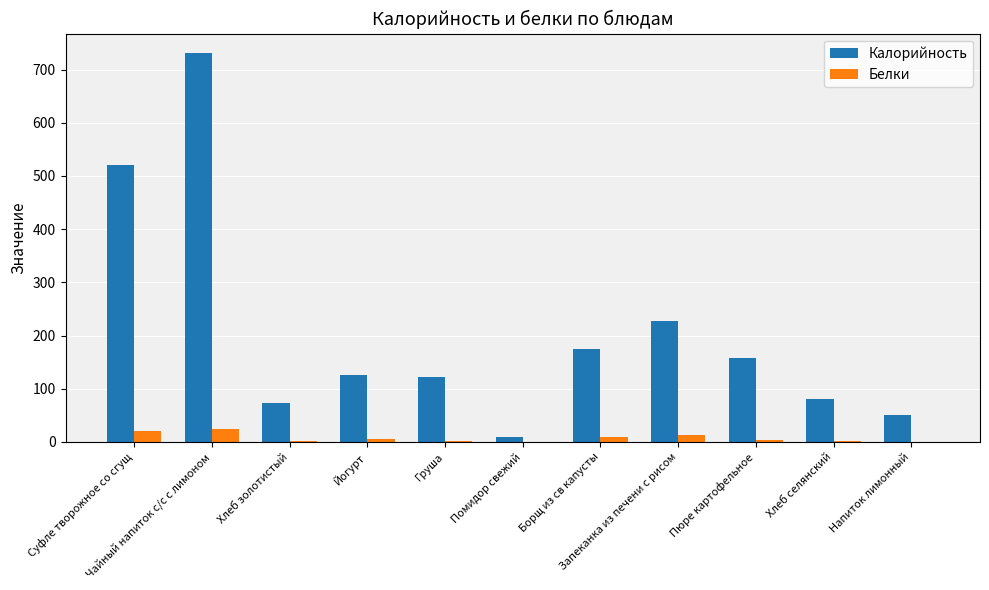

What is the sum of all Калорийность values?

2276.8